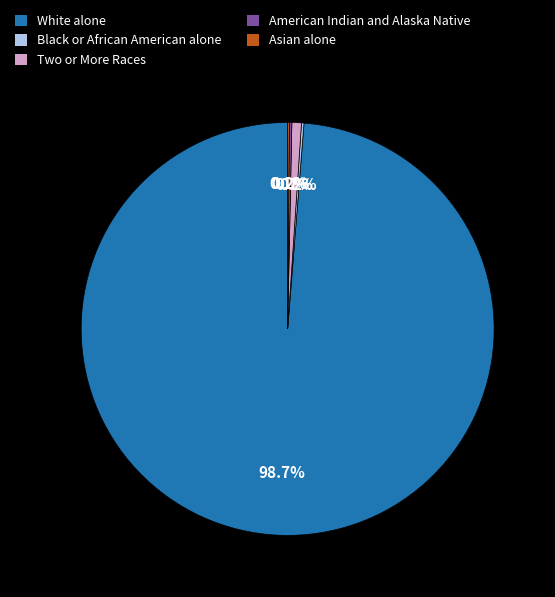

What portion of the pie excludes Two or More Races?

99.3%